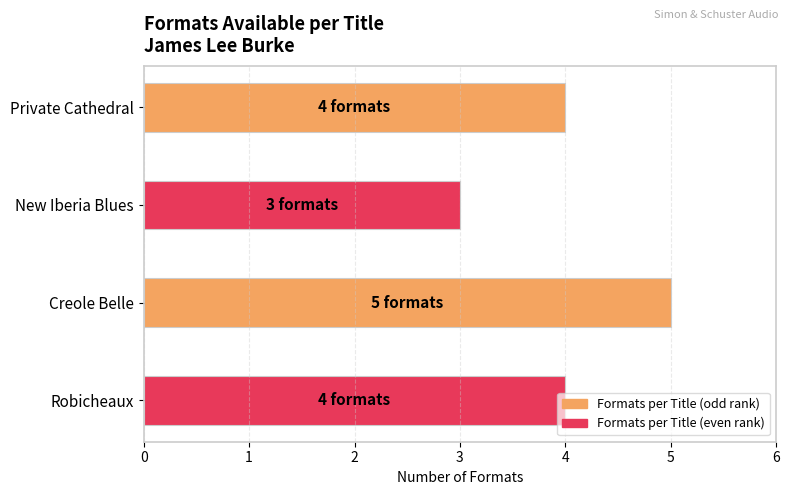

What position from the bottom is Private Cathedral?

4